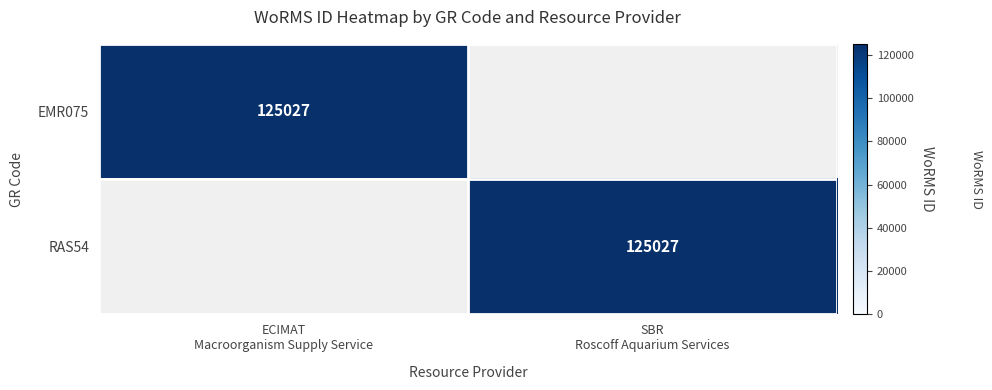

Rank the series at SBR Roscoff Aquarium Services from lowest to highest value.

EMR075, RAS54